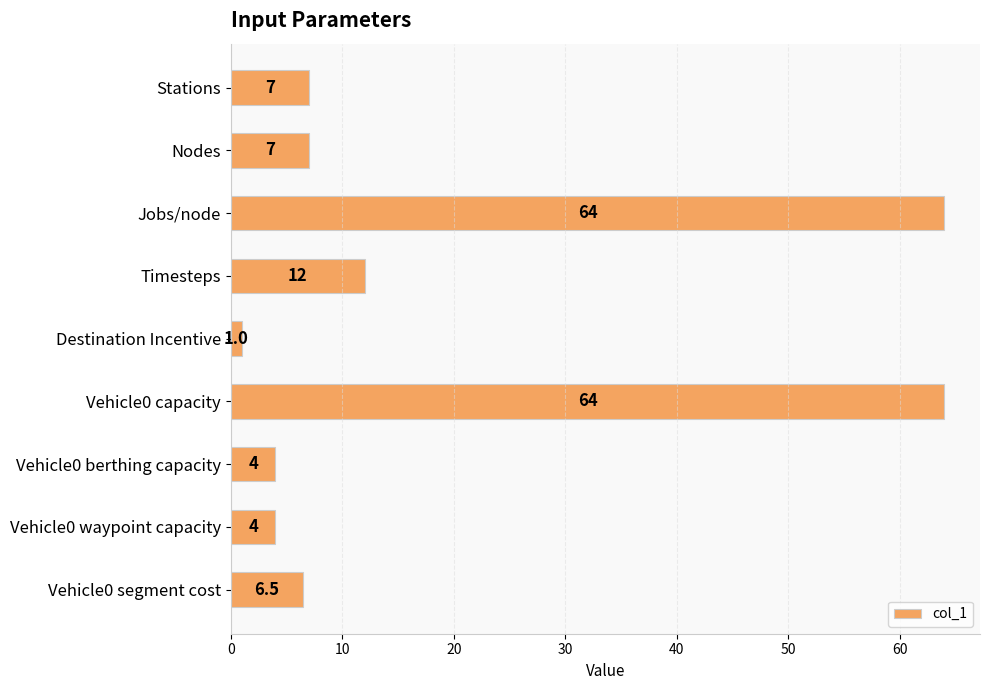

True or false: the data shows 2.0 at Nodes.

False